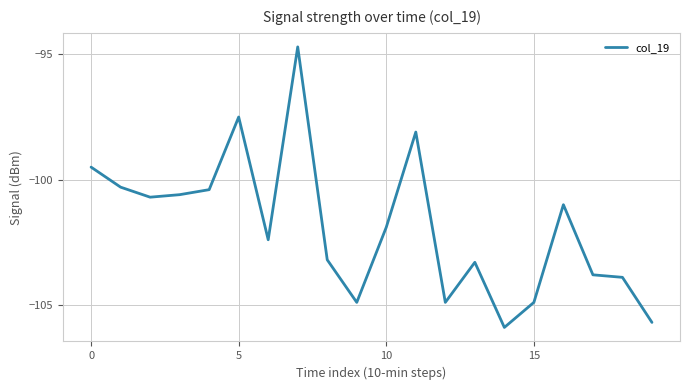

What is the smallest value displayed?

-105.9